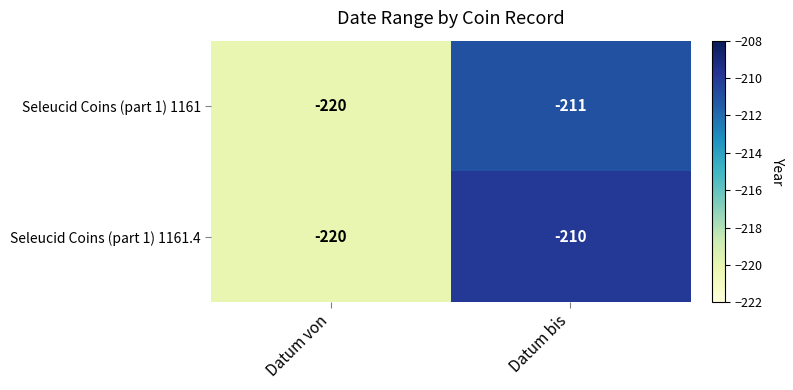

Is it true that Seleucid Coins (part 1) 1161 equals -211 at Datum bis?

True